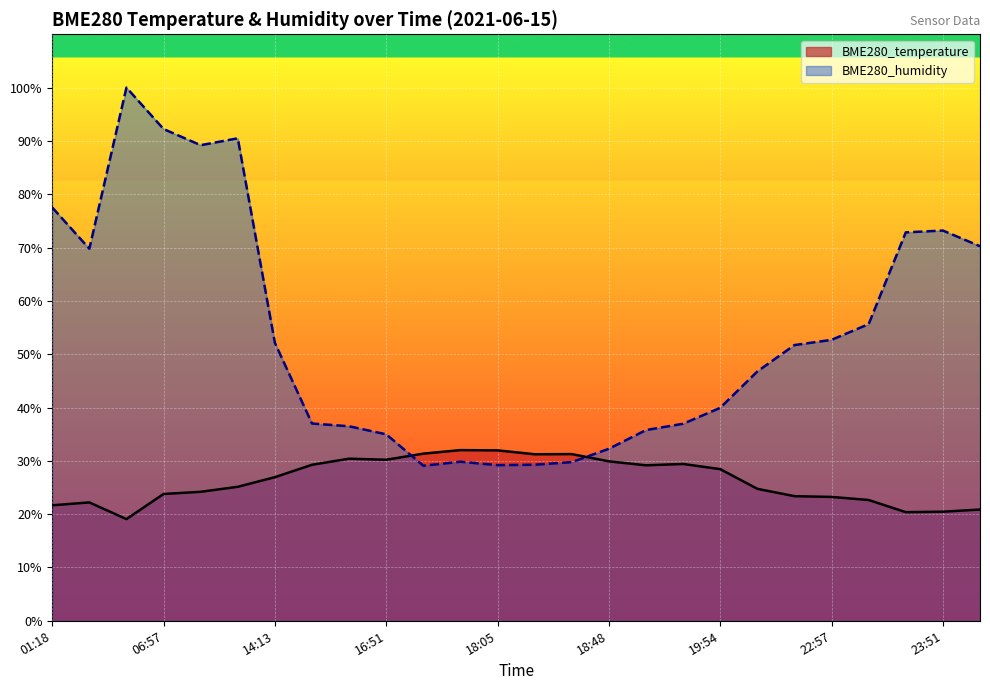

Rank the series by their average value, from highest to lowest.

BME280_humidity, BME280_temperature